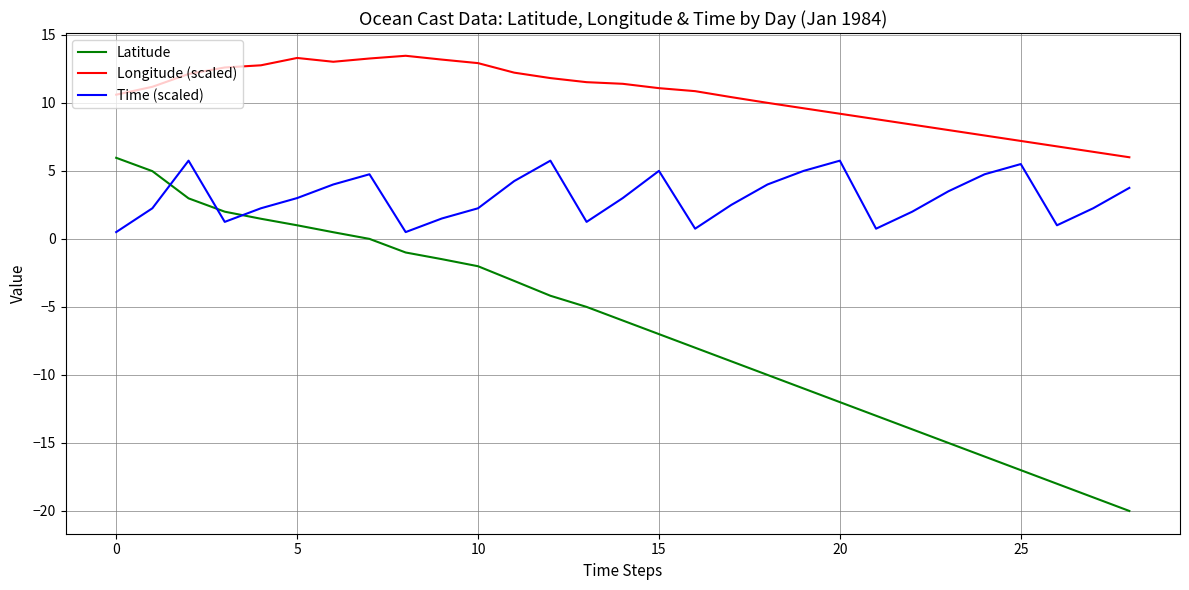

True or false: Longitude (scaled) and Time (scaled) cross at least once.

False